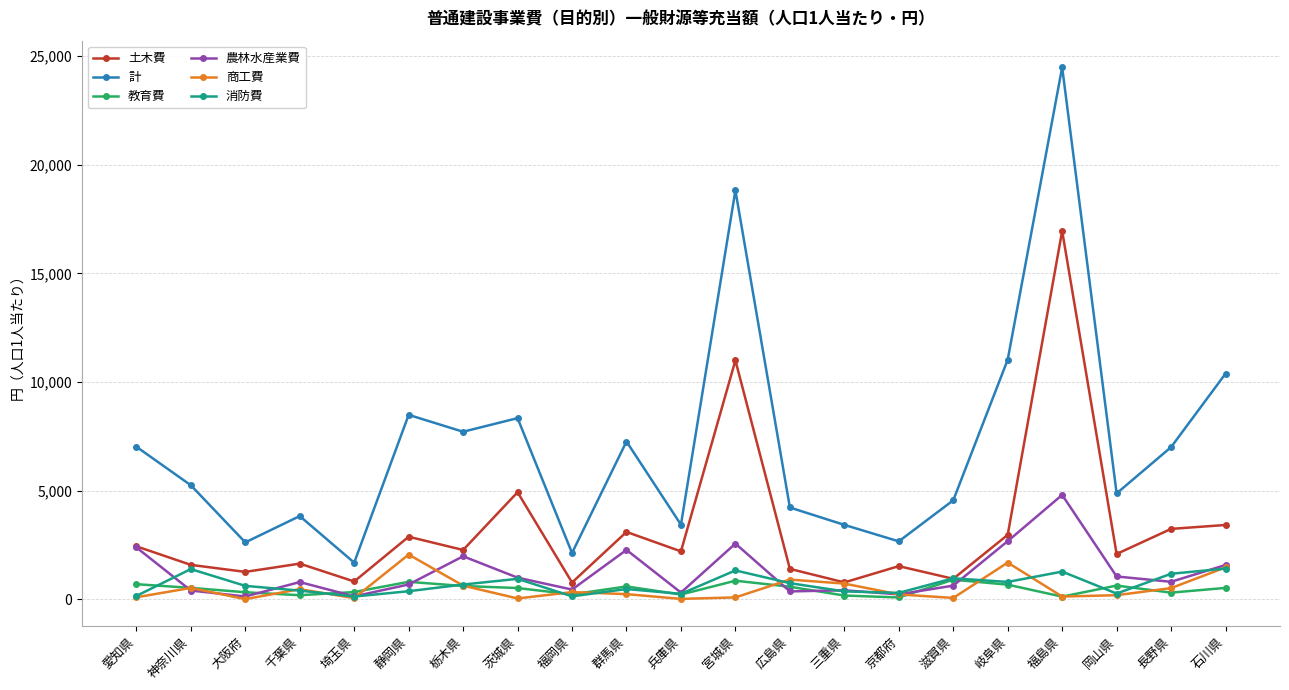

Read the 土木費 value at 栃木県, to the nearest 100.

2300